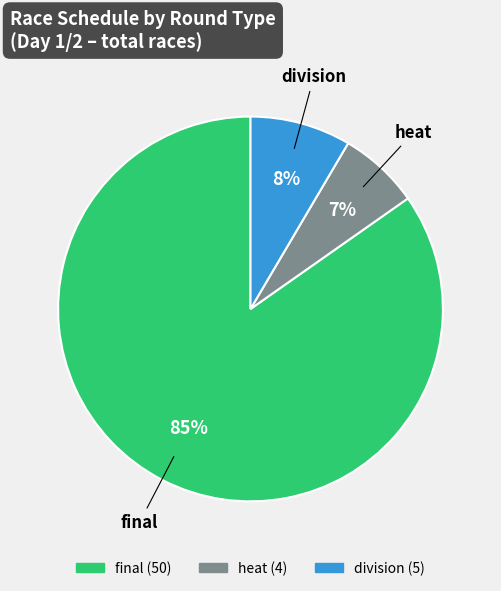

Count the number of slices in the pie.

3